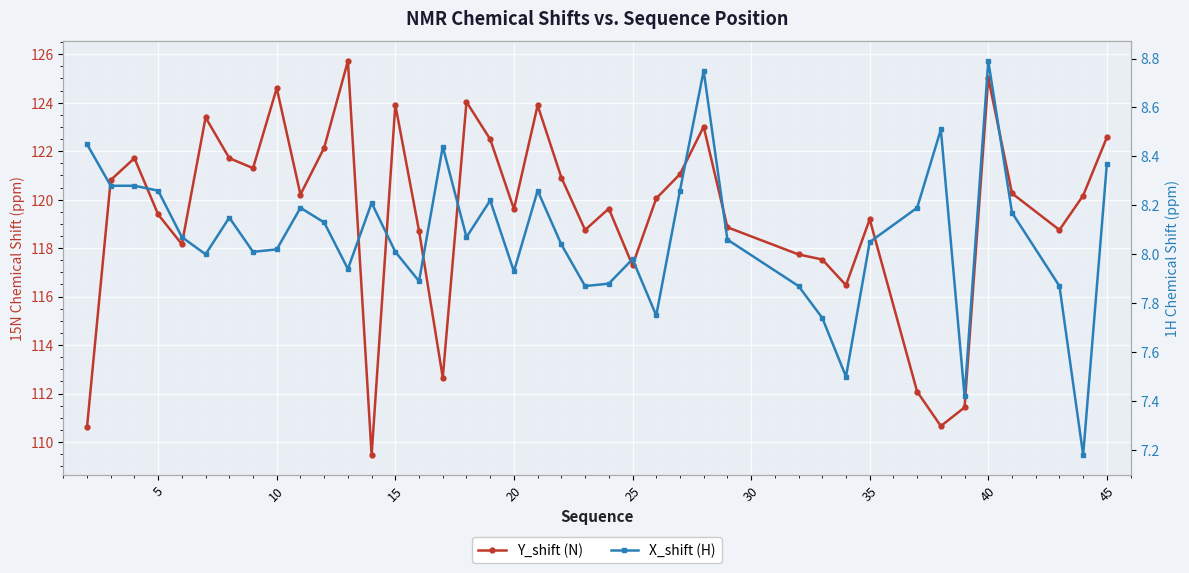

Which series has the largest range (max minus min)?

Y_shift (N)